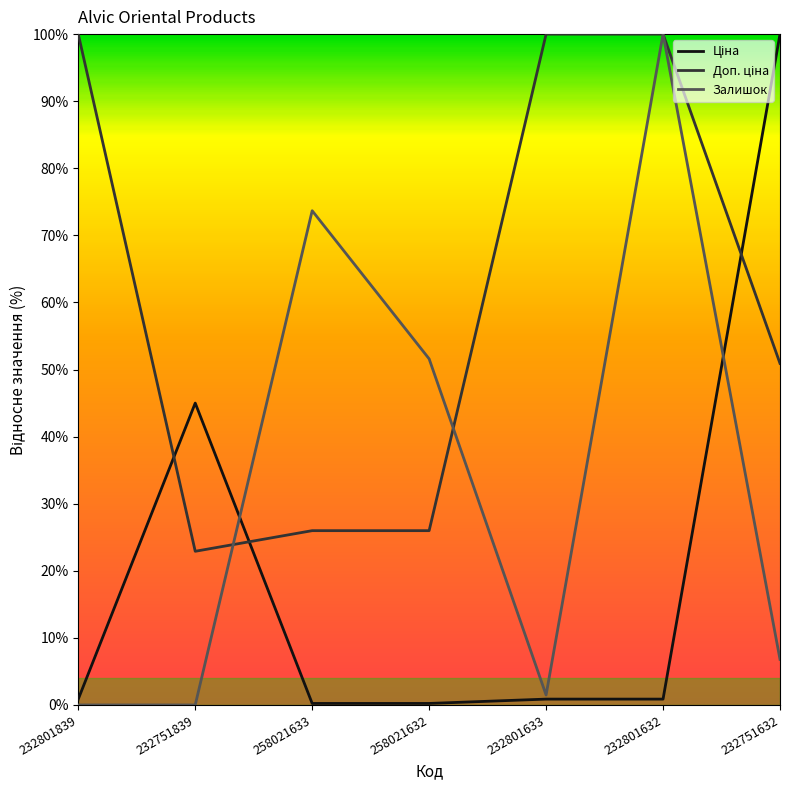

At which category is the sum across all series the highest?

232801632